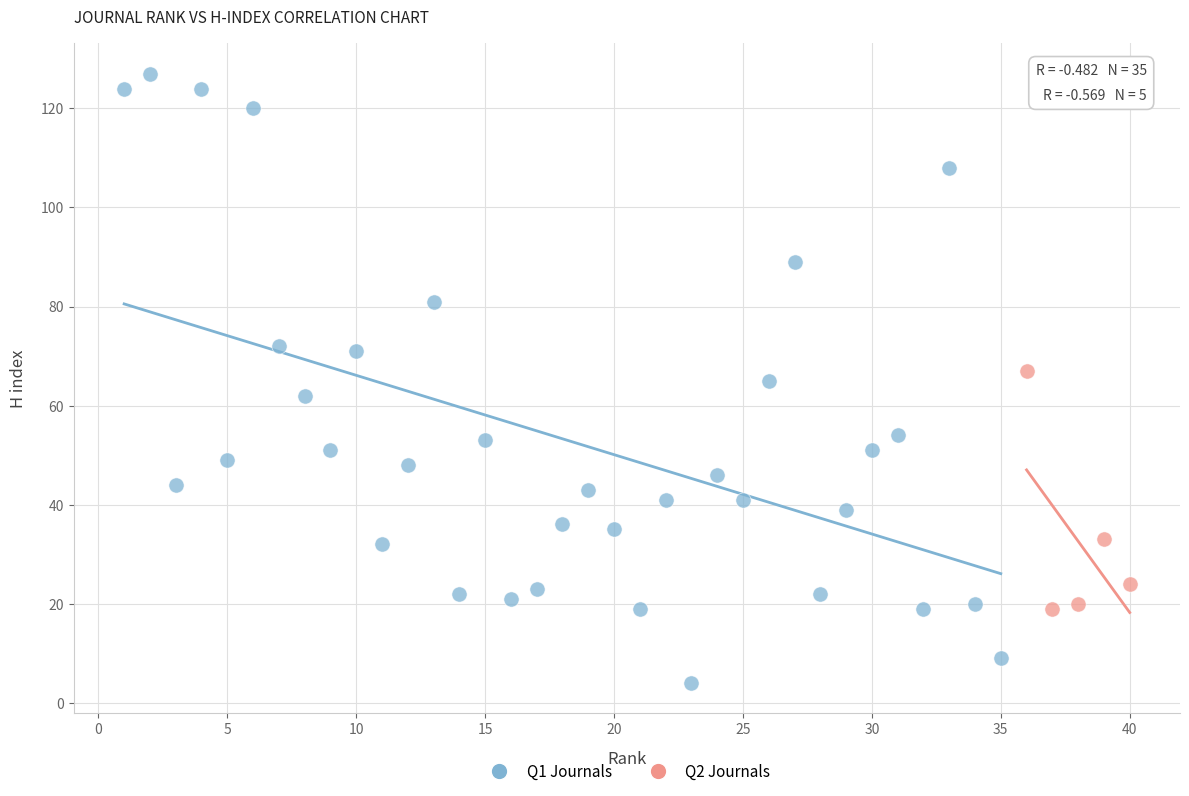

Which series has the widest spread of Y values?

Q1 Journals